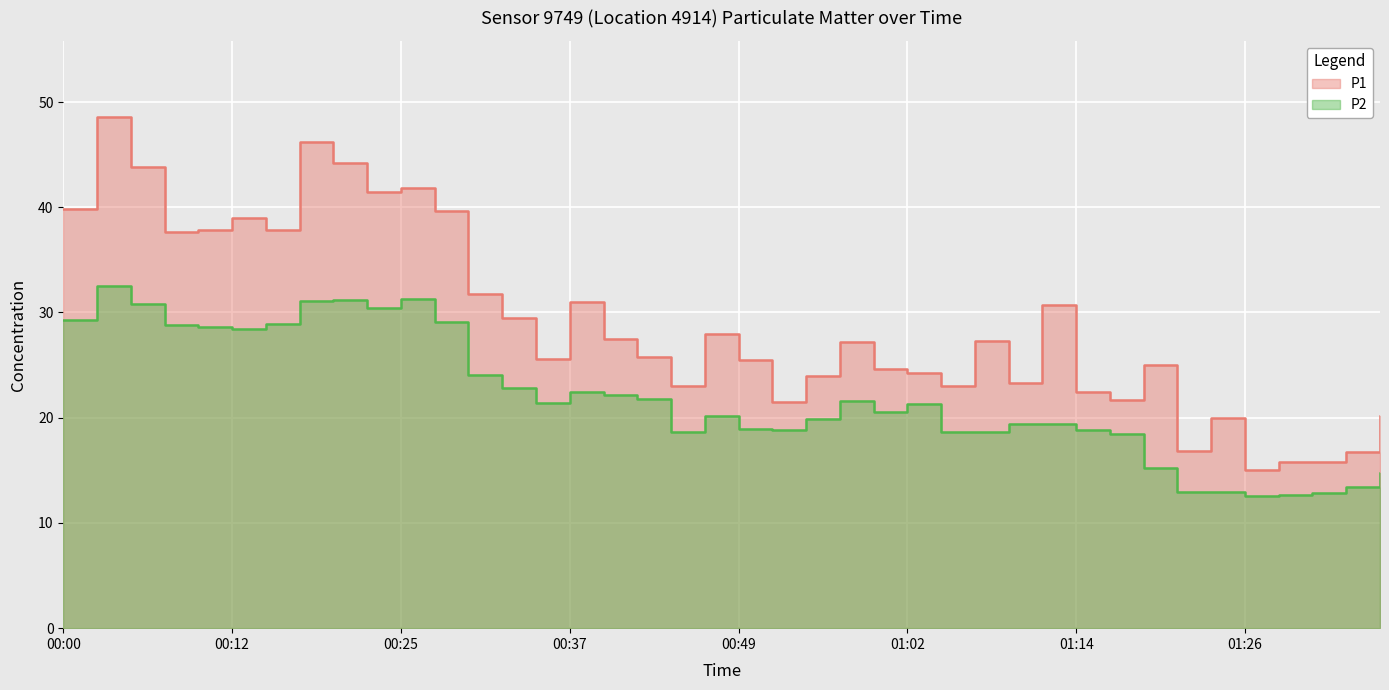

At how many categories does at least one series exceed 47?

1